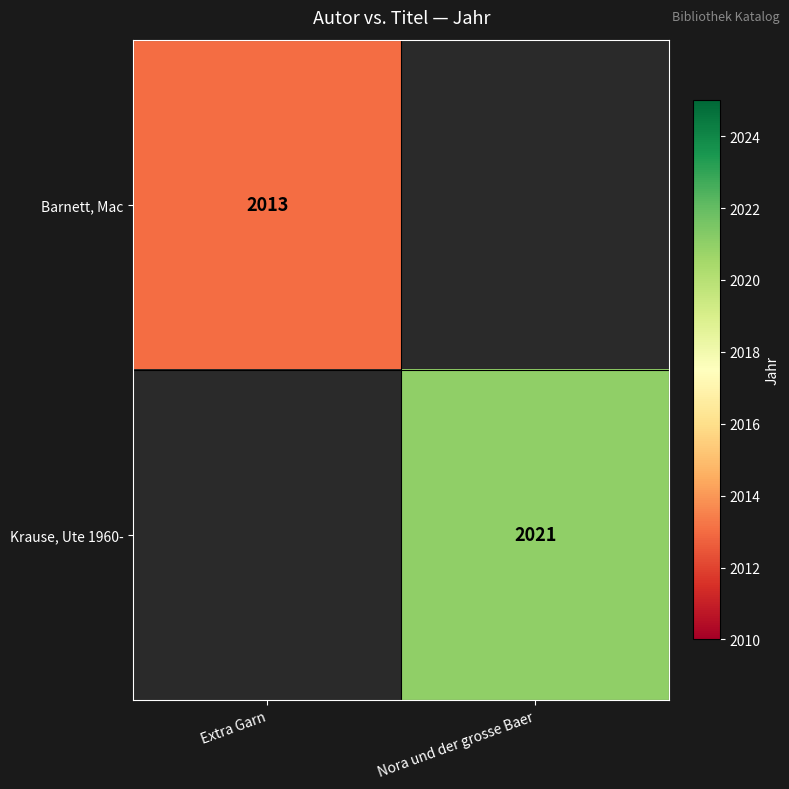

Is it true that Krause, Ute 1960- equals 1349 at Nora und der grosse Baer?

False